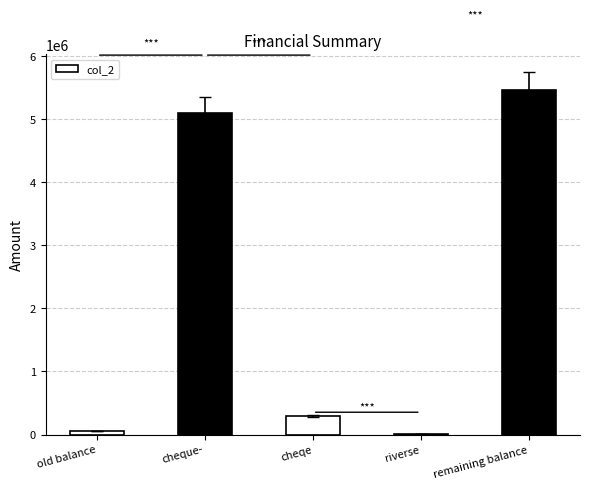

Between remaining balance and riverse, which is larger?

remaining balance